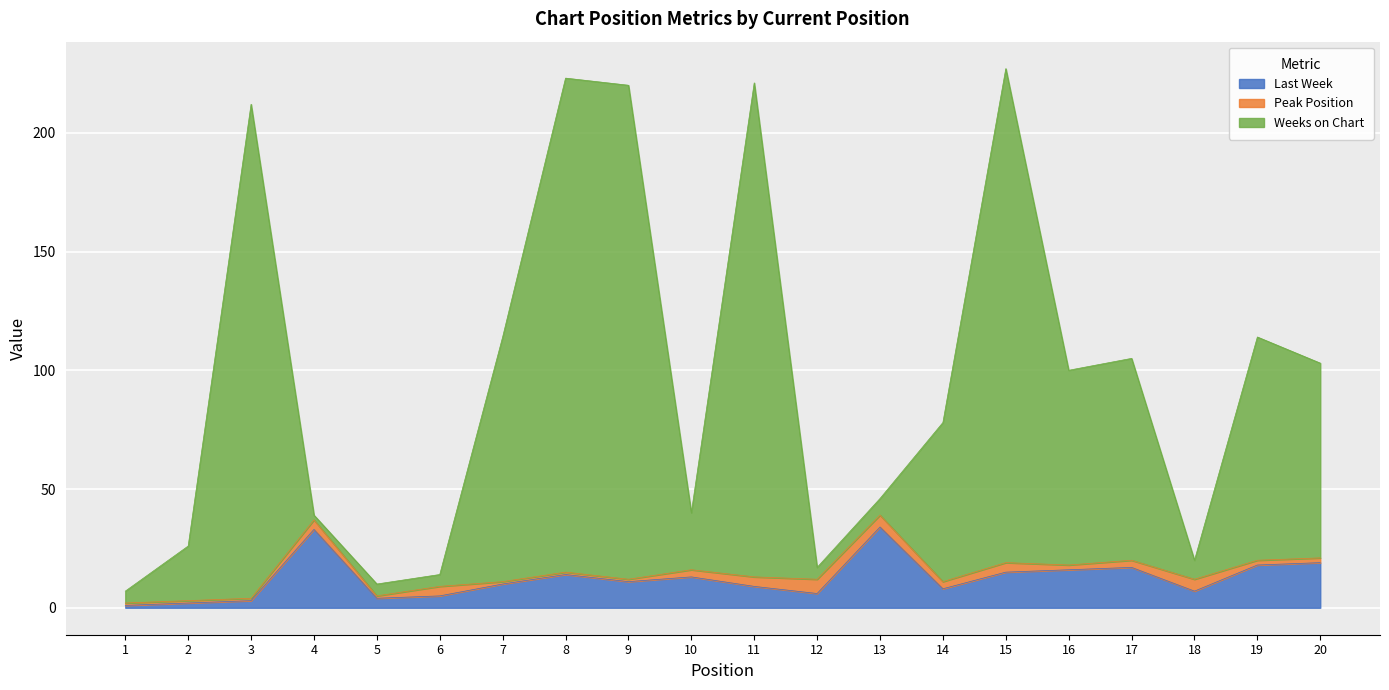

Which category has the lowest value across all series?

1